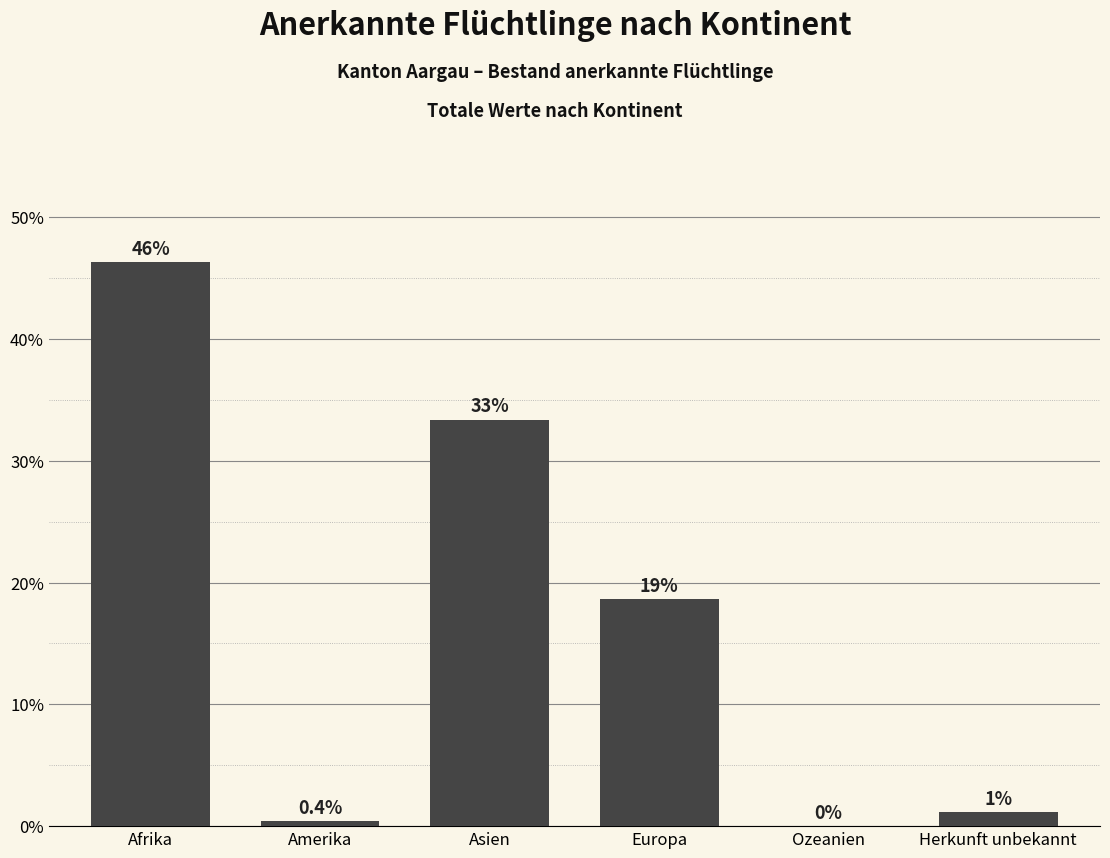

What is the value of the 4th bar from the left?

18.7